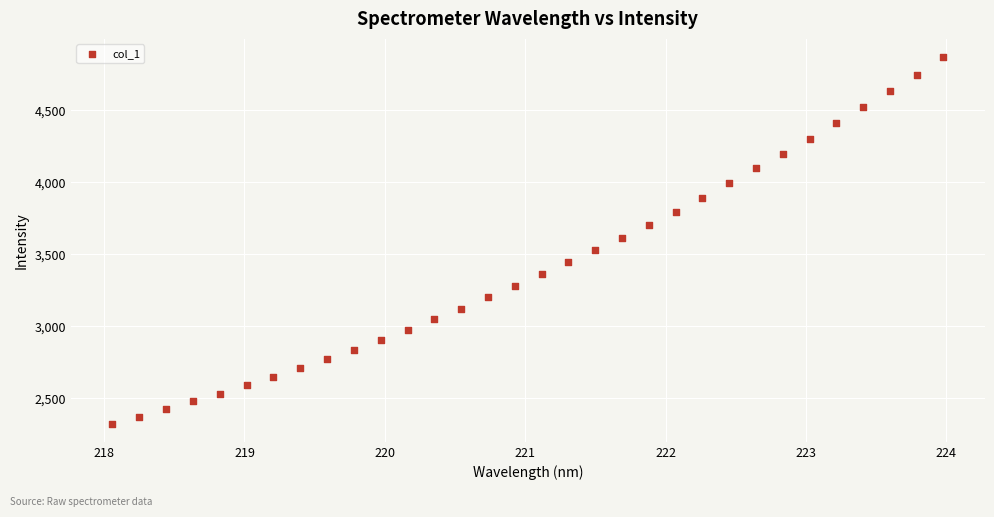

What is the range of X values (max minus min)?

5.9